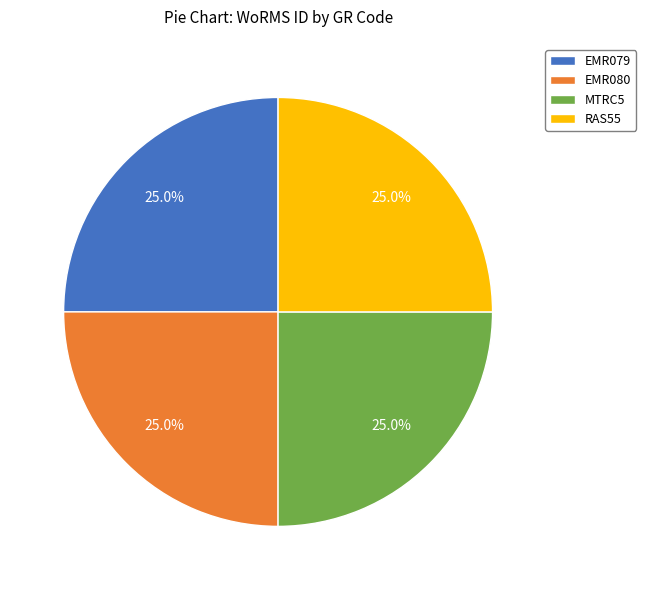

Is there a majority slice in this chart?

No